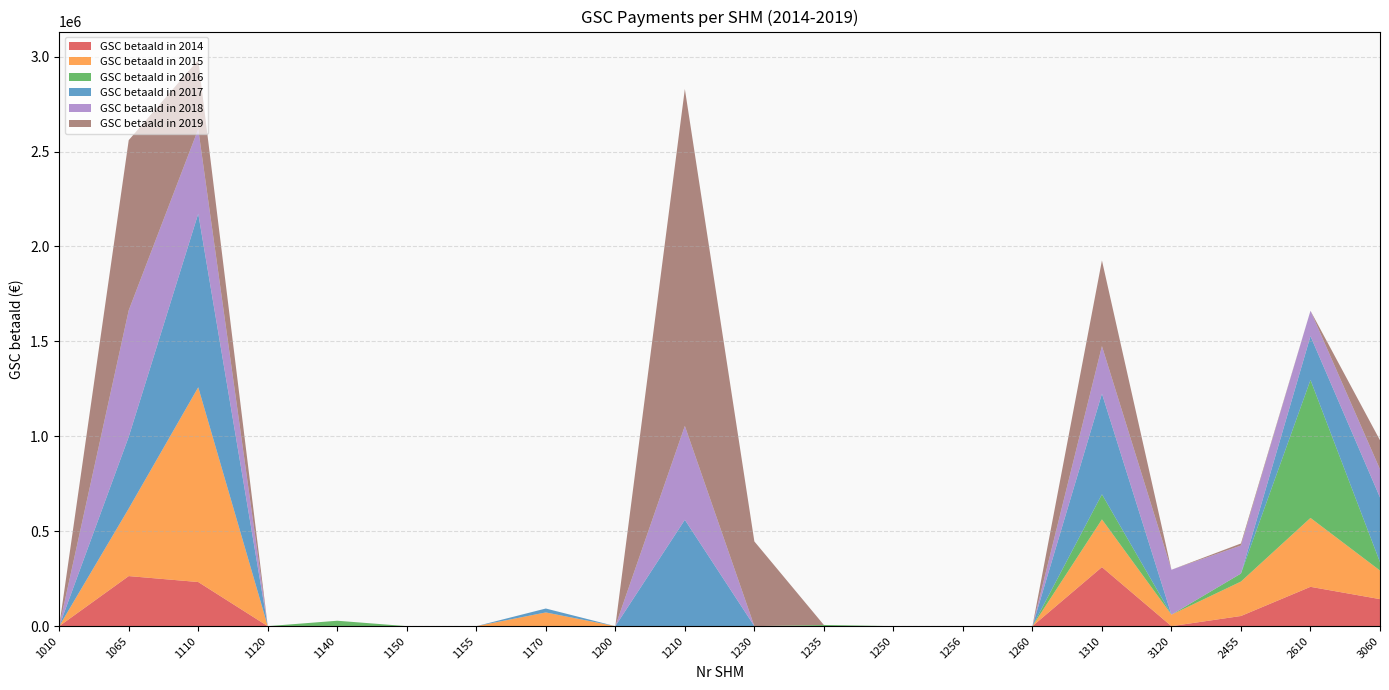

Reading left to right, list all the values displayed in this chart.

GSC betaald in 2014: 1010=0.0	1065=263727.9	1110=232423.8	1120=0.0	1140=0.0	1150=0.0	1155=0.0	1170=0.0	1200=0.0	1210=0.0	1230=0.0	1235=0.0	1250=0.0	1256=0.0	1260=0.0	1310=311035.9	3120=0.0	2455=53509.4	2610=207157.9	3060=142325.7
GSC betaald in 2015: 1010=0.0	1065=355826.1	1110=1025908.8	1120=0.0	1140=0.0	1150=0.0	1155=0.0	1170=72238.8	1200=0.0	1210=0.0	1230=0.0	1235=0.0	1250=0.0	1256=0.0	1260=0.0	1310=251290.2	3120=60527.2	2455=181390.3	2610=362960.5	3060=150638.9
GSC betaald in 2016: 1010=0.0	1065=0.0	1110=0.0	1120=0.0	1140=28499.5	1150=0.0	1155=0.0	1170=0.0	1200=0.0	1210=0.0	1230=0.0	1235=6286.6	1250=0.0	1256=0.0	1260=0.0	1310=132157.9	3120=0.0	2455=42201.9	2610=726636.5	3060=44130.8
GSC betaald in 2017: 1010=0.0	1065=378107.8	1110=914657.2	1120=0.0	1140=0.0	1150=0.0	1155=0.0	1170=20661.4	1200=0.0	1210=560203.2	1230=0.0	1235=0.0	1250=0.0	1256=0.0	1260=0.0	1310=530295.3	3120=0.0	2455=0.0	2610=230891.3	3060=340938.0
GSC betaald in 2018: 1010=0.0	1065=666036.4	1110=445506.7	1120=0.0	1140=0.0	1150=0.0	1155=0.0	1170=0.0	1200=0.0	1210=494380.5	1230=0.0	1235=0.0	1250=0.0	1256=0.0	1260=0.0	1310=250331.7	3120=236510.1	2455=147639.8	2610=133628.4	3060=148337.5
GSC betaald in 2019: 1010=0.0	1065=896283.9	1110=364395.2	1120=0.0	1140=0.0	1150=0.0	1155=0.0	1170=0.0	1200=0.0	1210=1774906.1	1230=446301.5	1235=0.0	1250=0.0	1256=0.0	1260=0.0	1310=451315.5	3120=0.0	2455=10828.7	2610=0.0	3060=152848.5